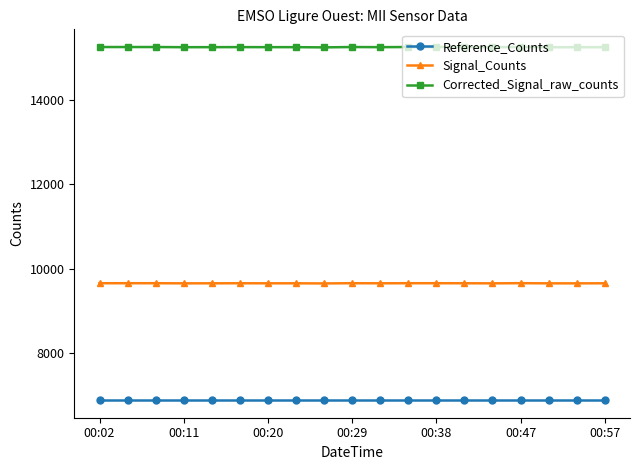

What is the average value of the Reference_Counts series?

6890